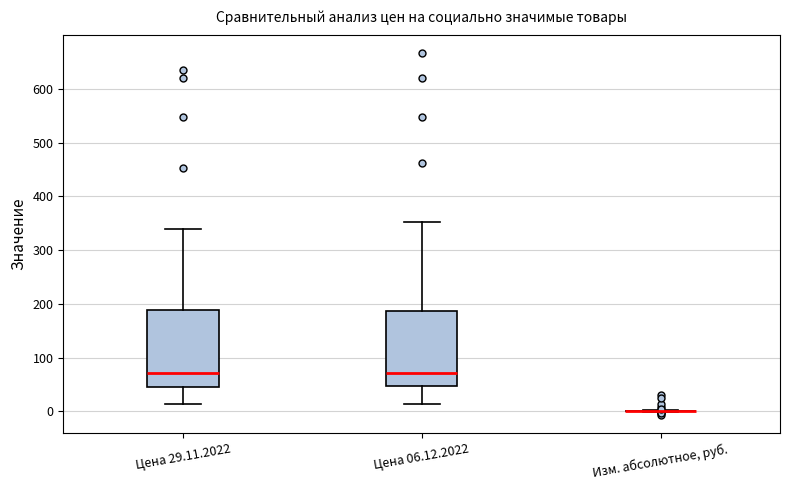

Reading left to right, transcribe this box plot: for each box, give where its median line is, the range the box spans, and where its two whiskers end, as read against the y-axis. The values are not printed on the chart, so give them approximately, as read against the axis.

Цена 29.11.2022: median 70, box 50 to 190, whiskers 10 to 340
Цена 06.12.2022: median 70, box 50 to 190, whiskers 10 to 350
Изм. абсолютное, руб.: box collapsed to a line at 0, whiskers 0 to 0